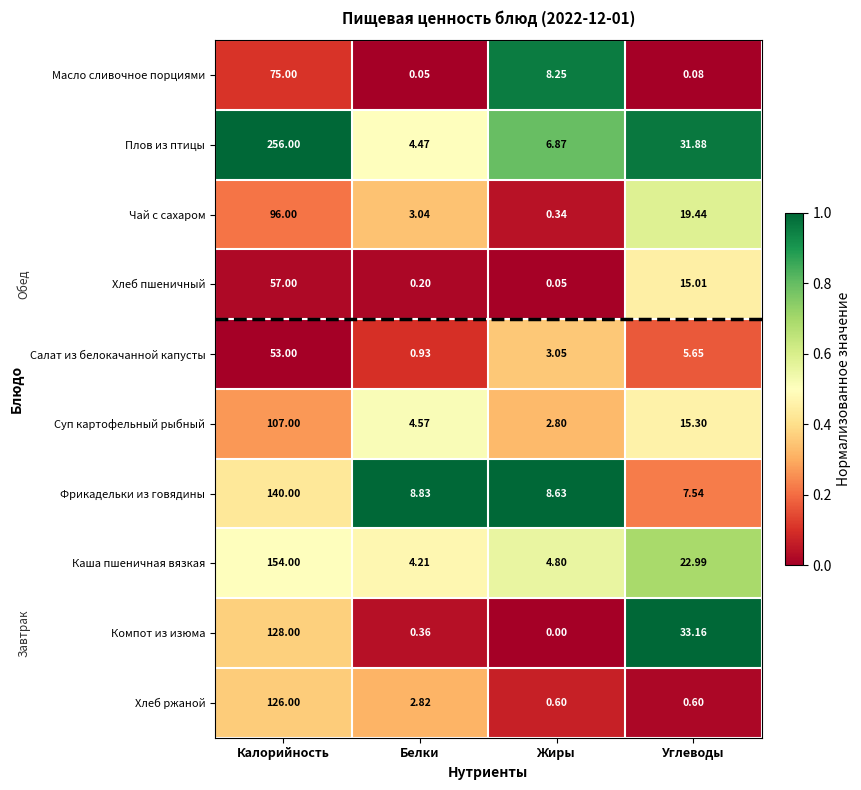

Which category has the highest value across all series?

Калорийность